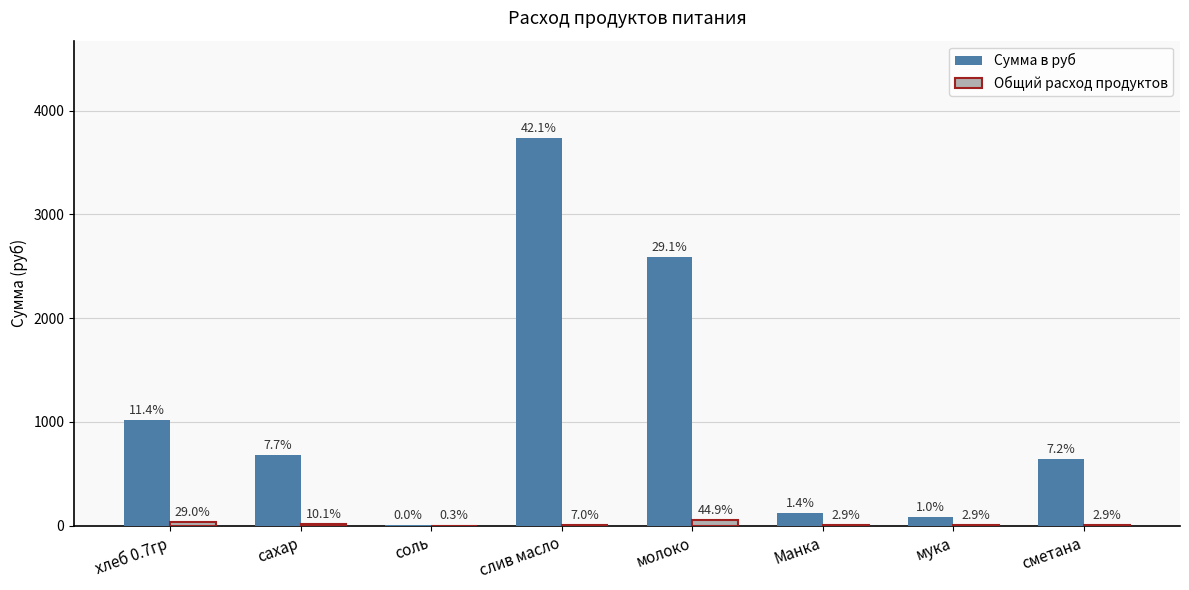

True or false: Сумма в руб has a value of 1695.0 at хлеб 0.7гр.

False